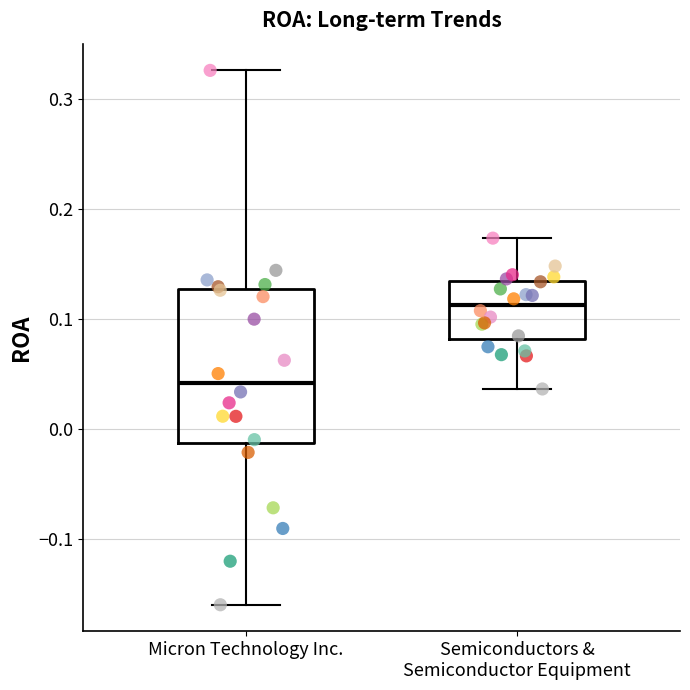

Which box is the tallest, from its lower edge to its upper edge?

Micron Technology Inc.